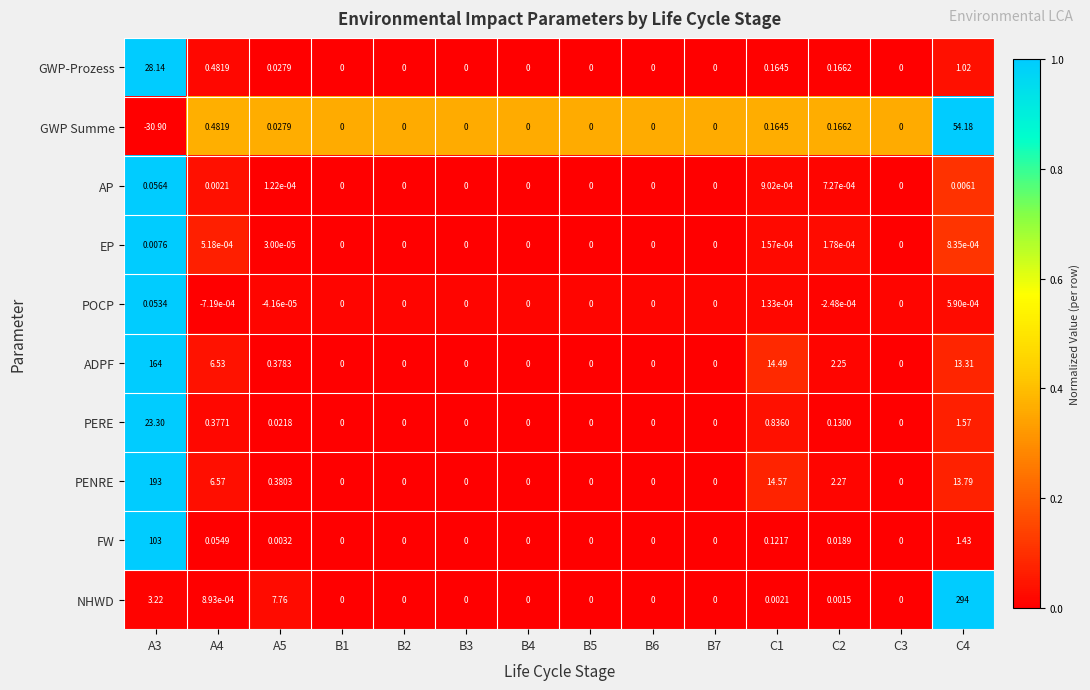

Which label corresponds to the smallest value in the chart?

A3